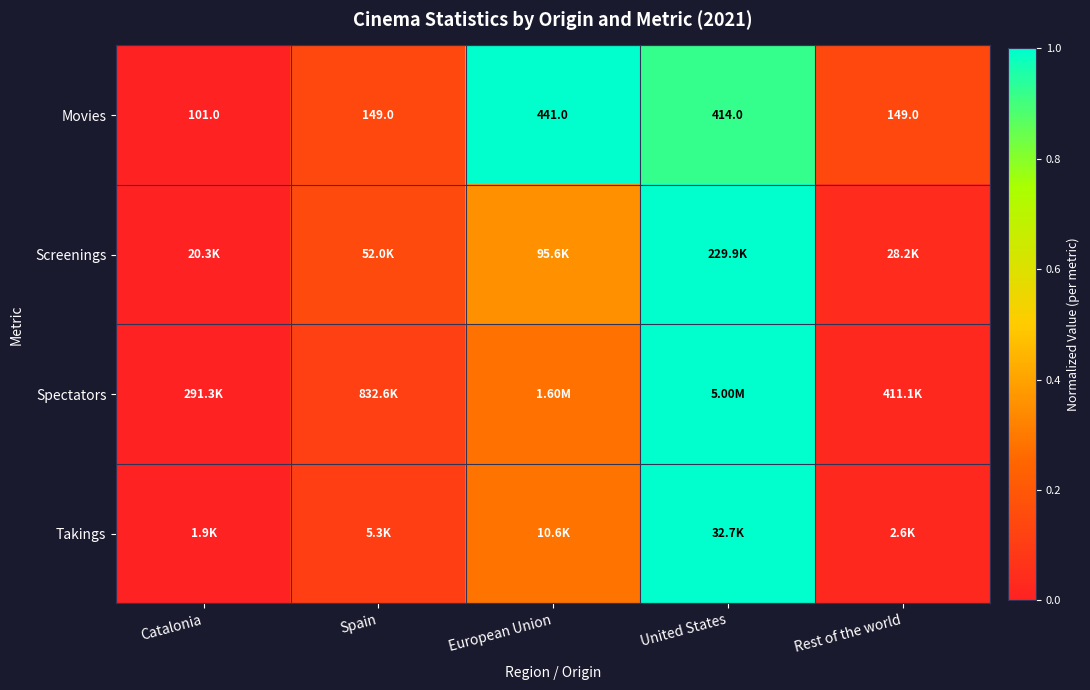

How many values in the Movies series are below 149?

1